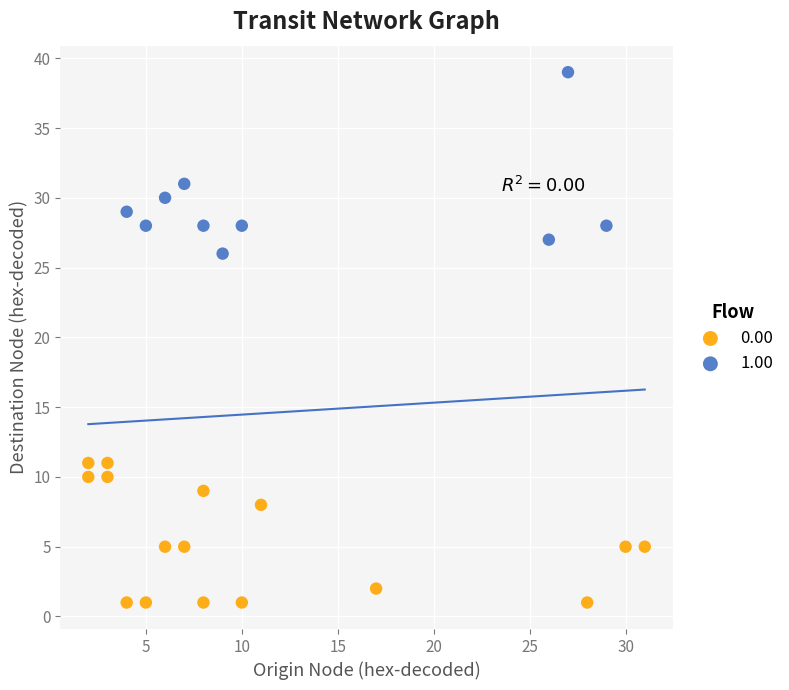

Which series has the largest Y range (max minus min)?

1.00